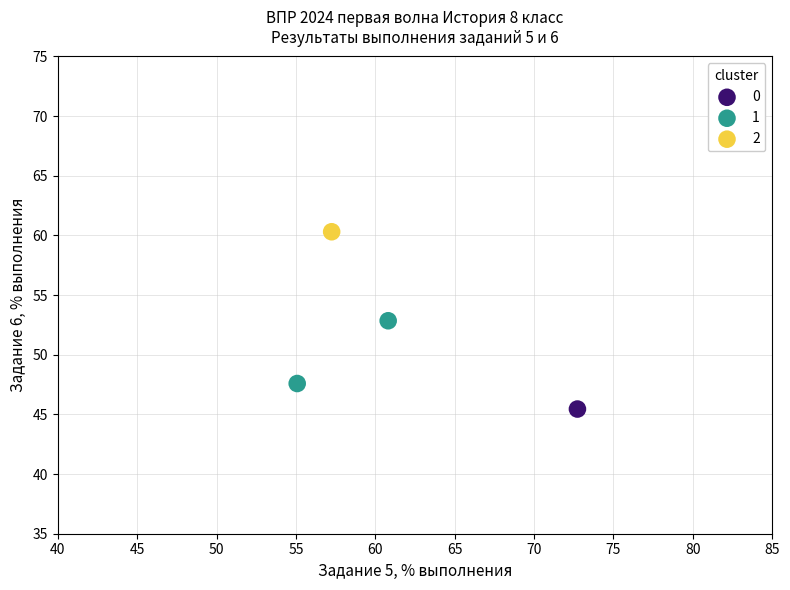

What are all the series names shown in the legend?

0, 1, 2